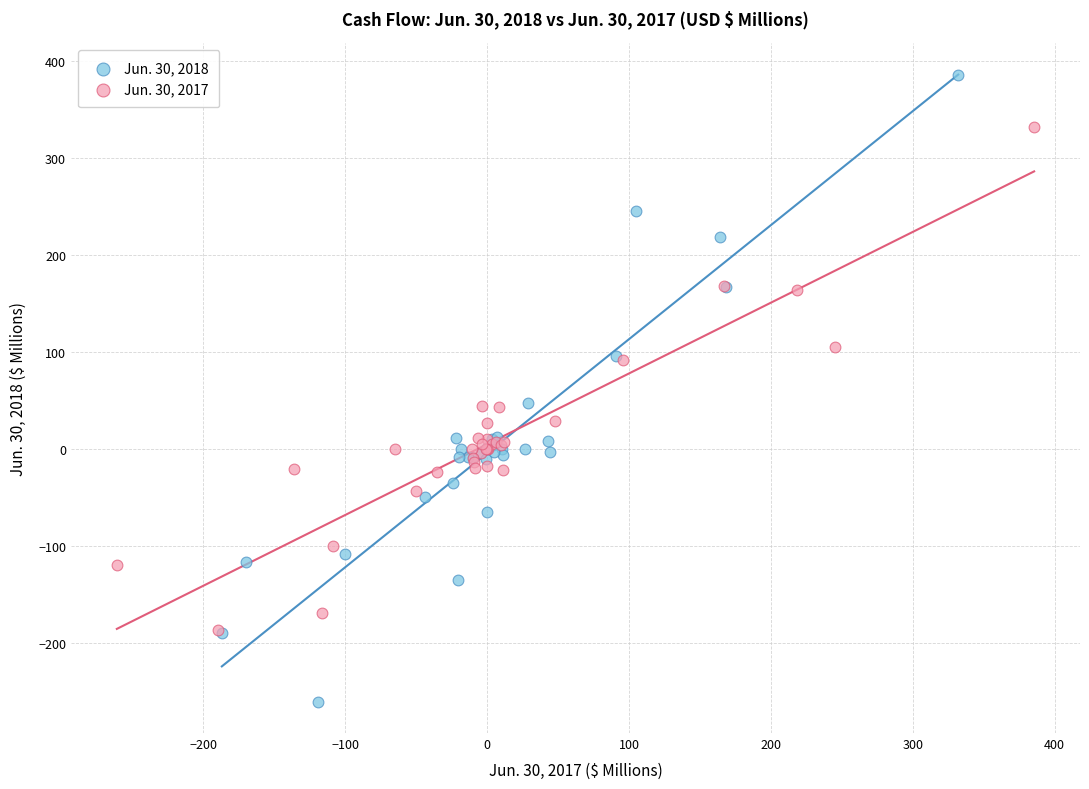

What are all the series names shown in the legend?

Jun. 30, 2018, Jun. 30, 2017